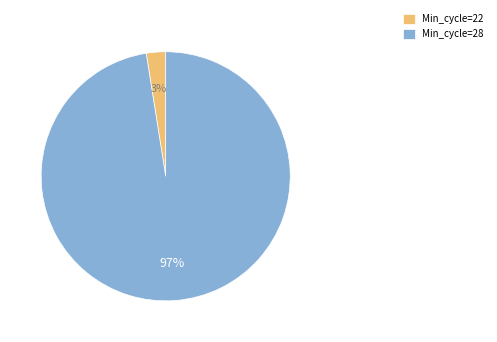

Which slice is the largest?

Min_cycle=28